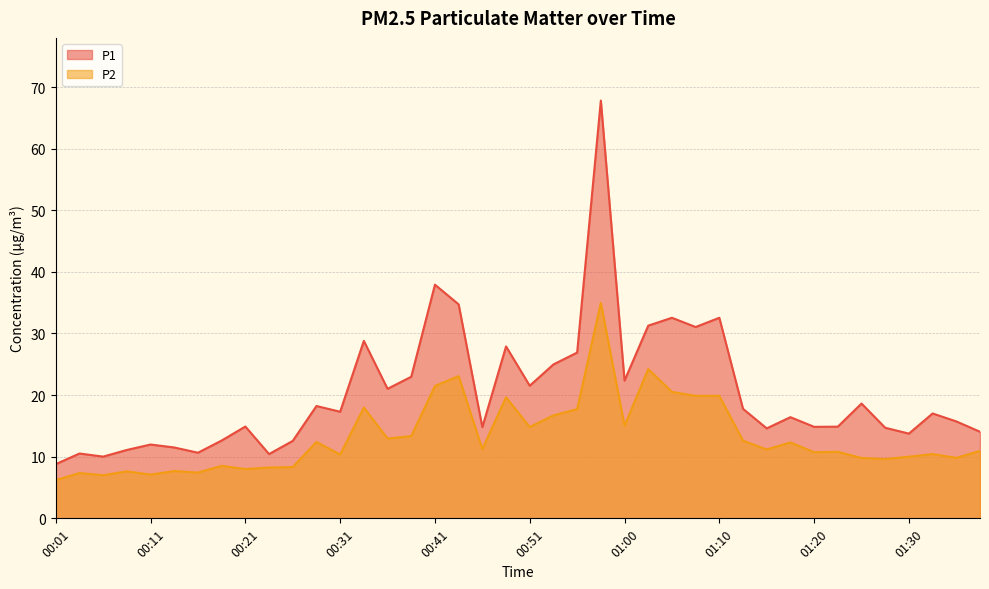

True or false: P2 and P1 intersect in this chart.

False